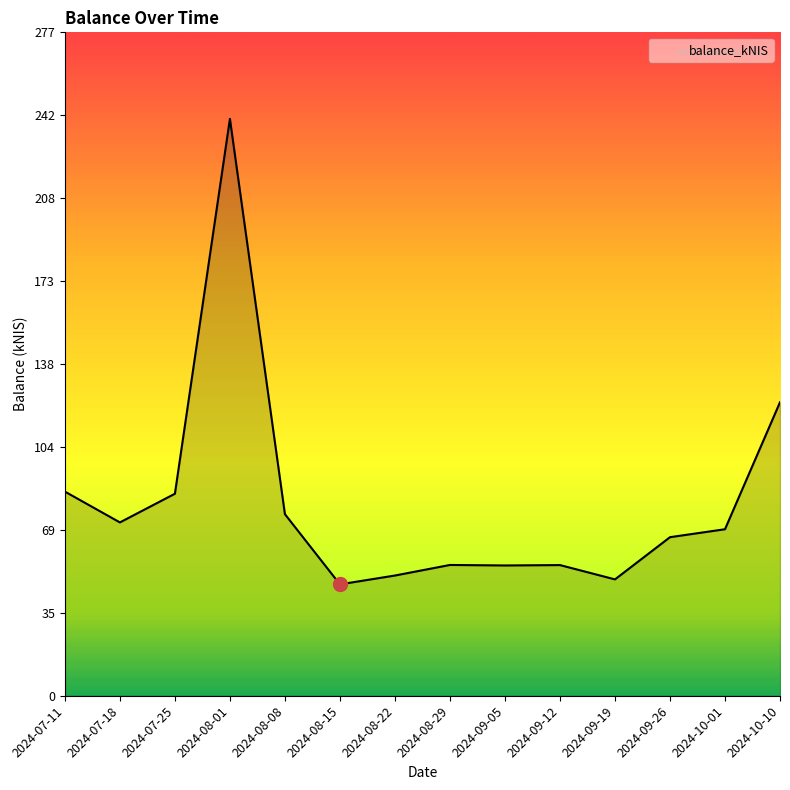

Which category has the highest value across all series?

2024-08-01